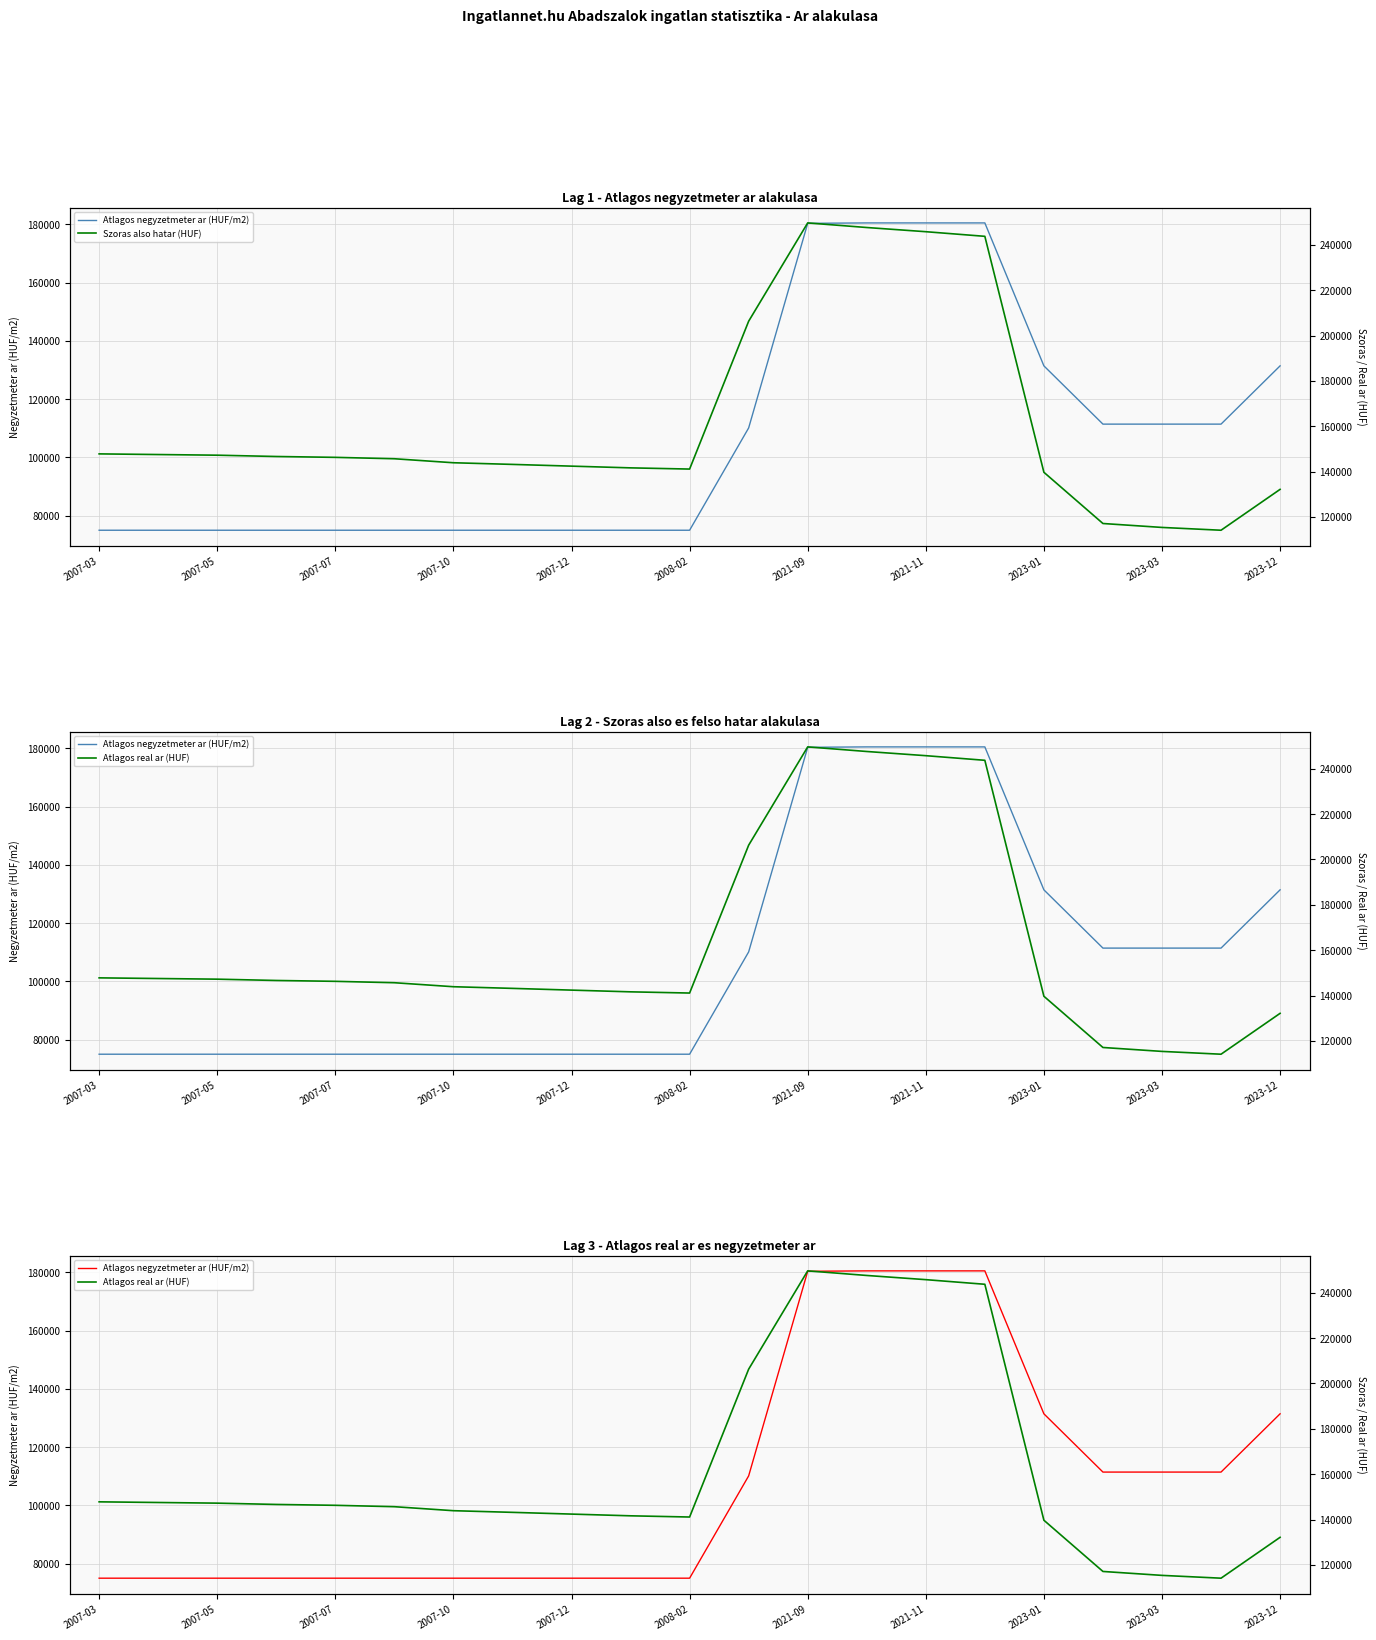

How many lines are shown in the chart?

3